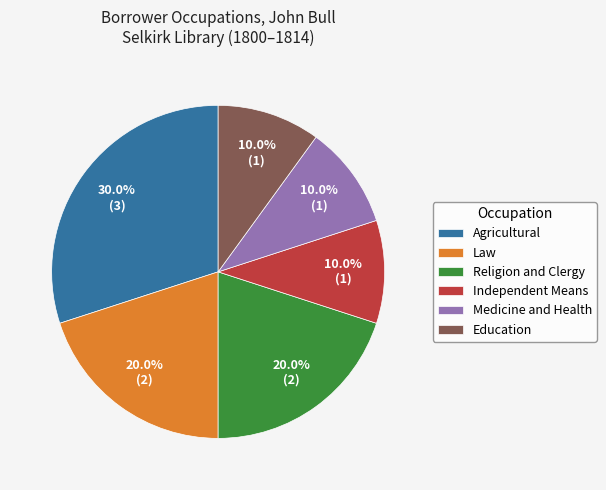

What percentage do Medicine and Health and Independent Means together represent?

20.0%